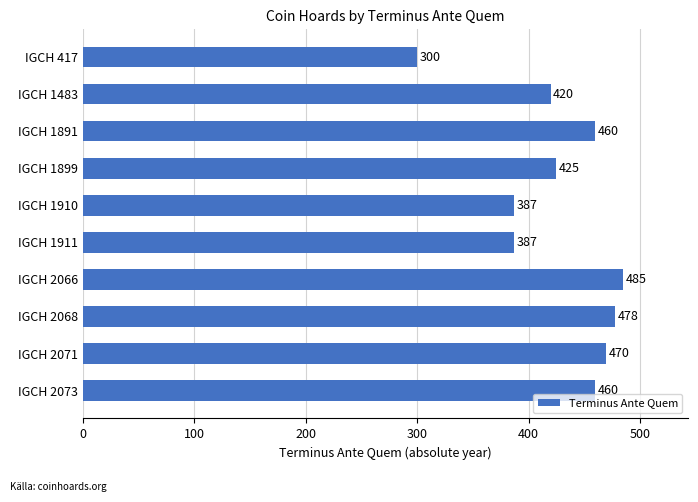

What is the value of the 3rd bar from the top?

460